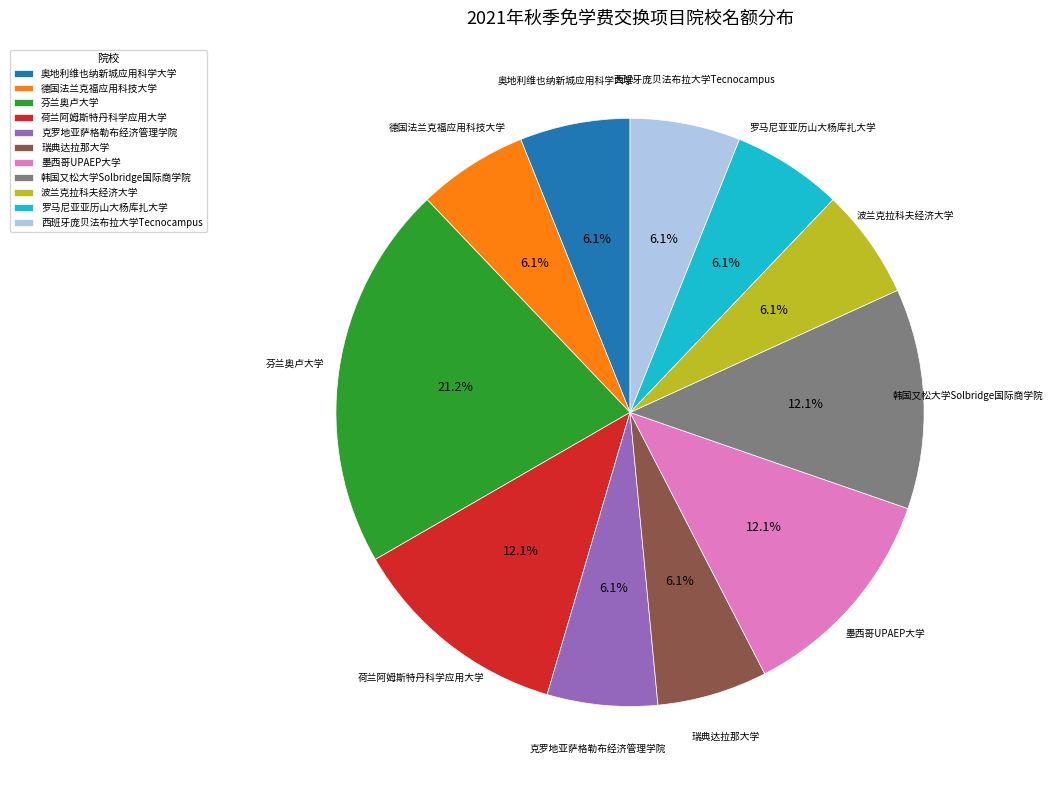

Approximately how many times larger is the value at 荷兰阿姆斯特丹科学应用大学 compared to 西班牙庞贝法布拉大学Tecnocampus?

2.0